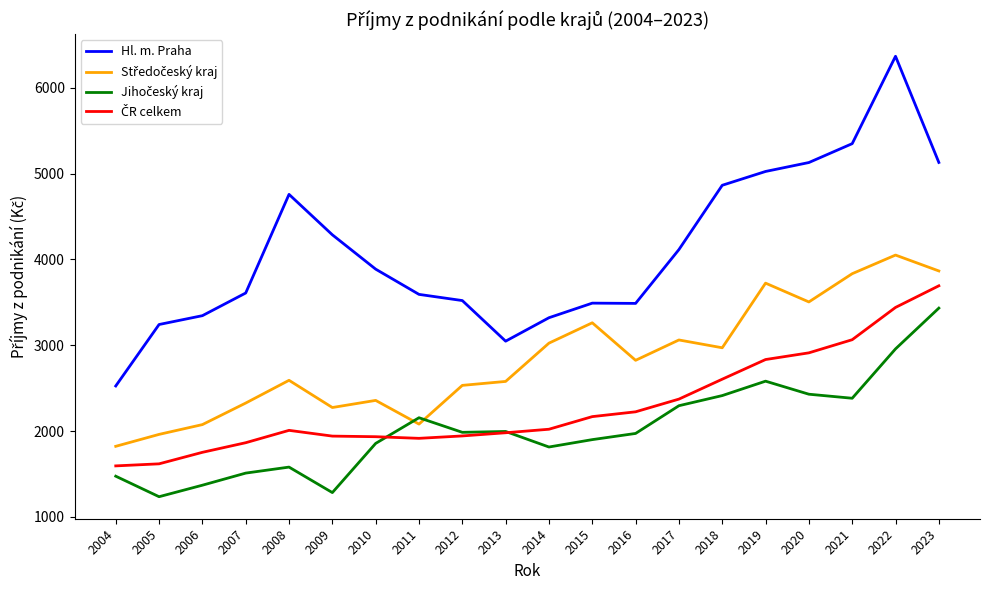

At how many categories does at least one series exceed 2333?

20